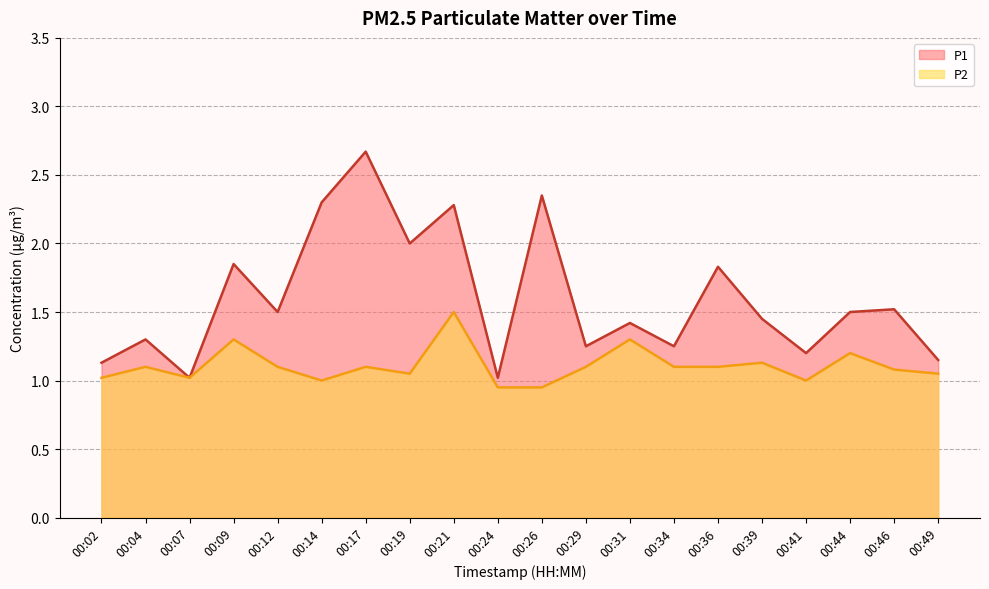

What is the difference between the highest and lowest values at 00:29?

0.1